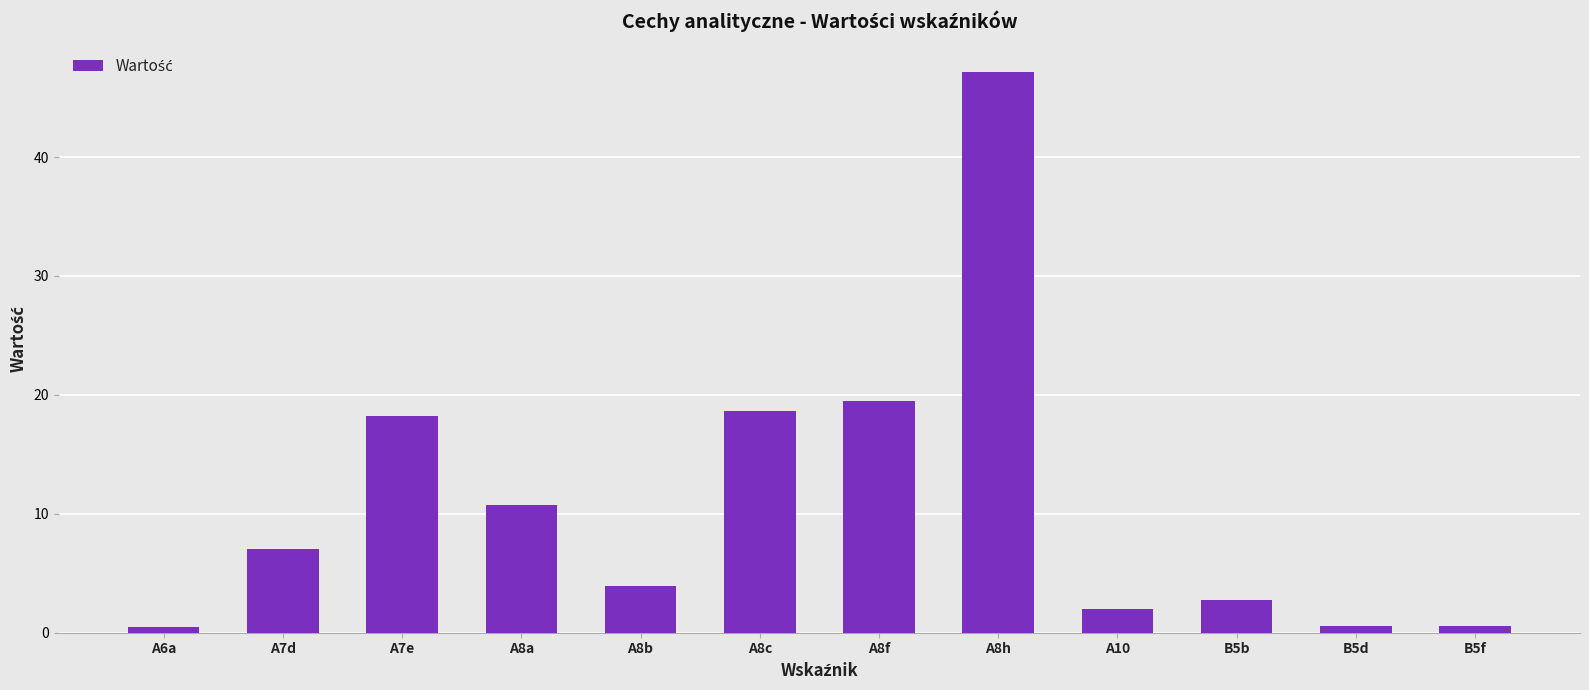

What is the change in value from A6a to A8a?

+10.2